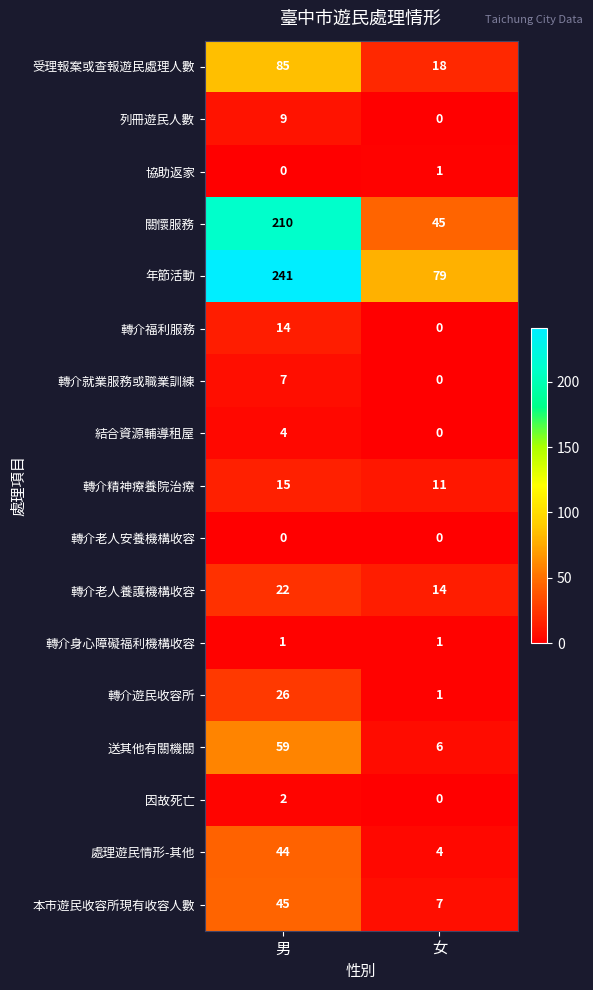

What is the difference between the highest and lowest values at 女?

79